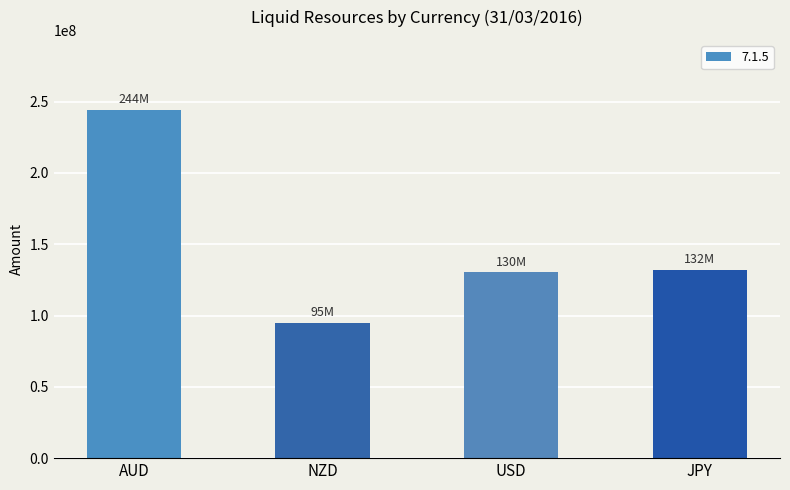

Are the bars horizontal?

No